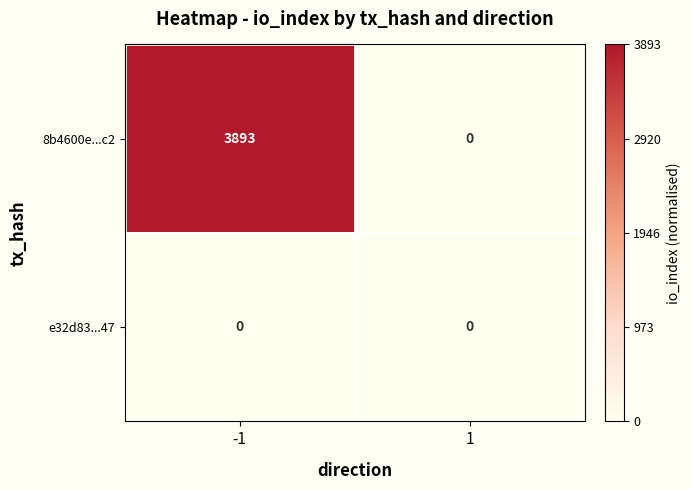

Rank the series by their maximum value, from highest to lowest.

8b4600e...c2, e32d83...47